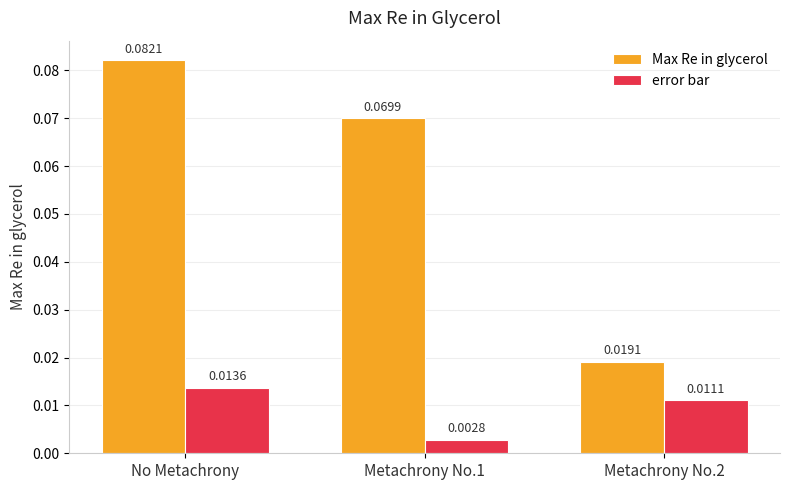

Which series has the largest total across all categories?

Max Re in glycerol